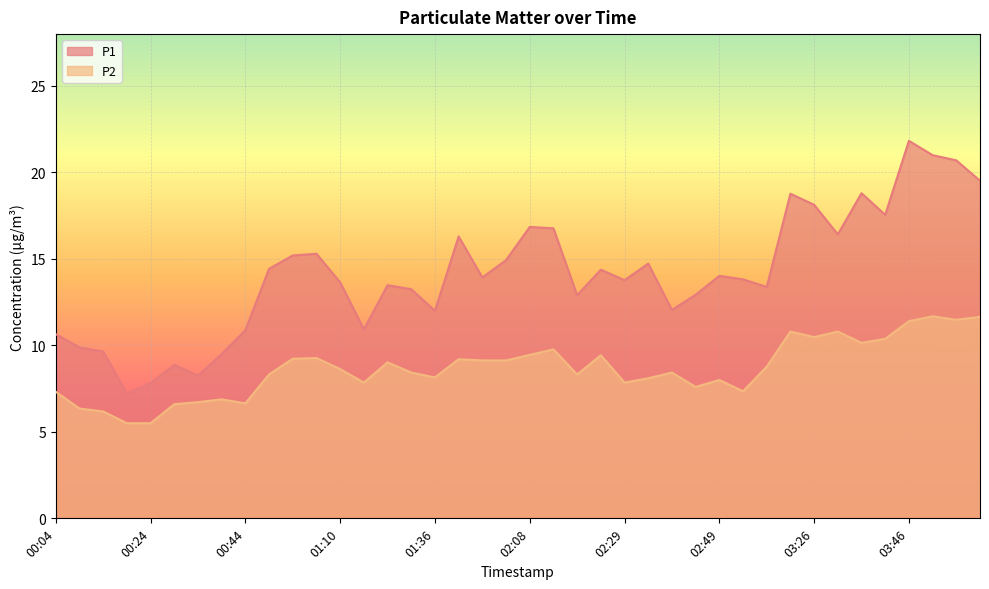

Rank the series by their maximum value, from highest to lowest.

P1, P2